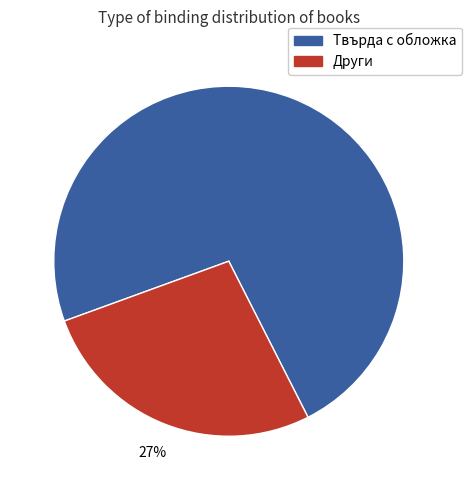

Is there any slice that represents more than half of the pie?

Yes